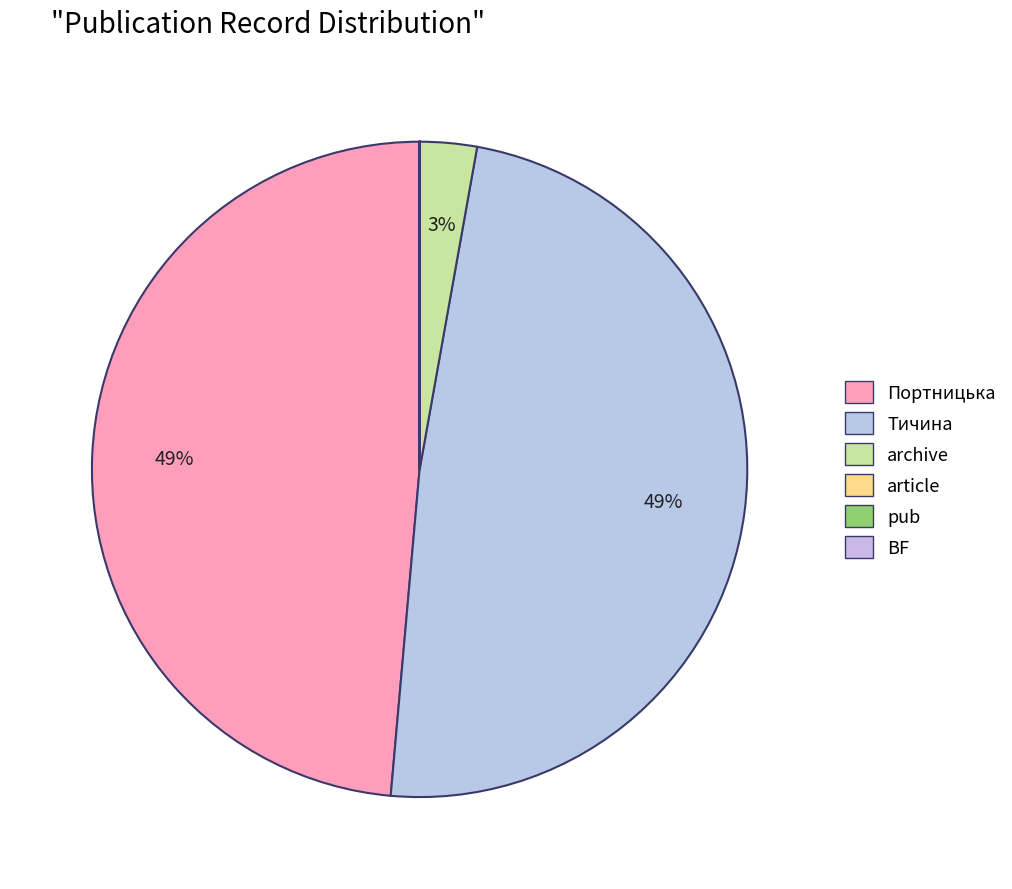

Which category has the biggest portion of the pie?

Портницька